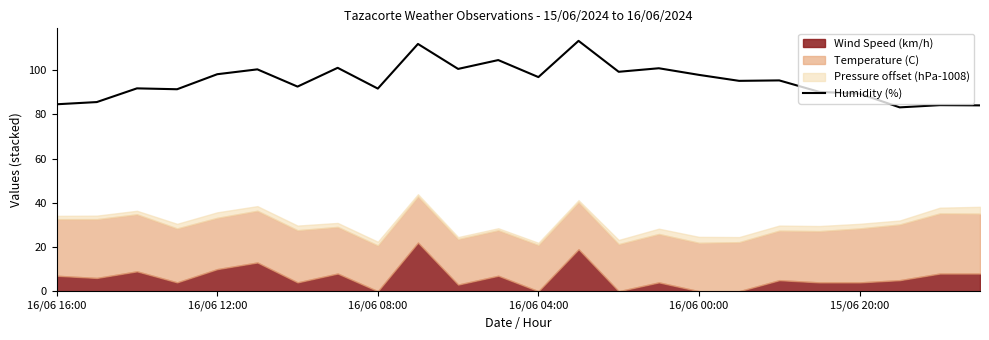

True or false: Humidity (%) has a value of 22.6 at 16/06 00:00.

False